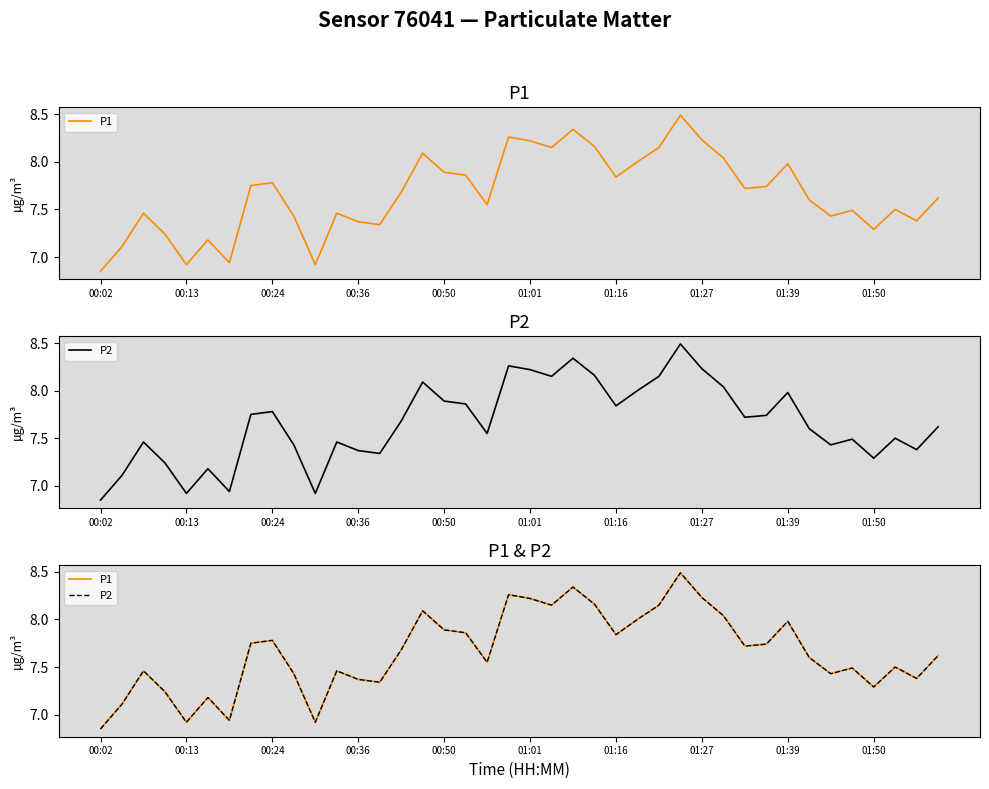

What is the value of the P1 point at the 27th from the left?

8.2